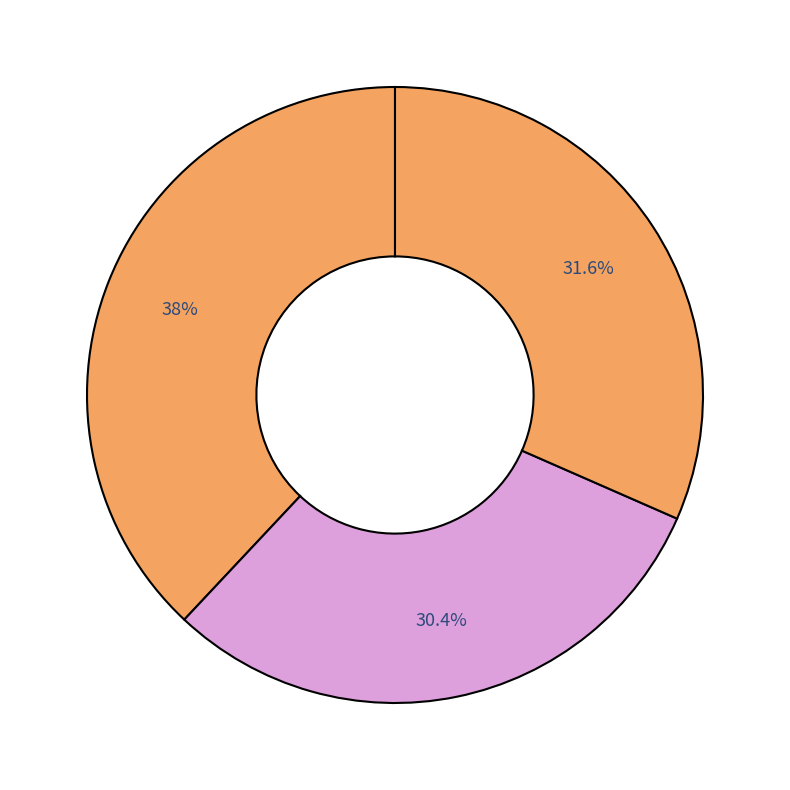

Count the number of slices in the pie.

3